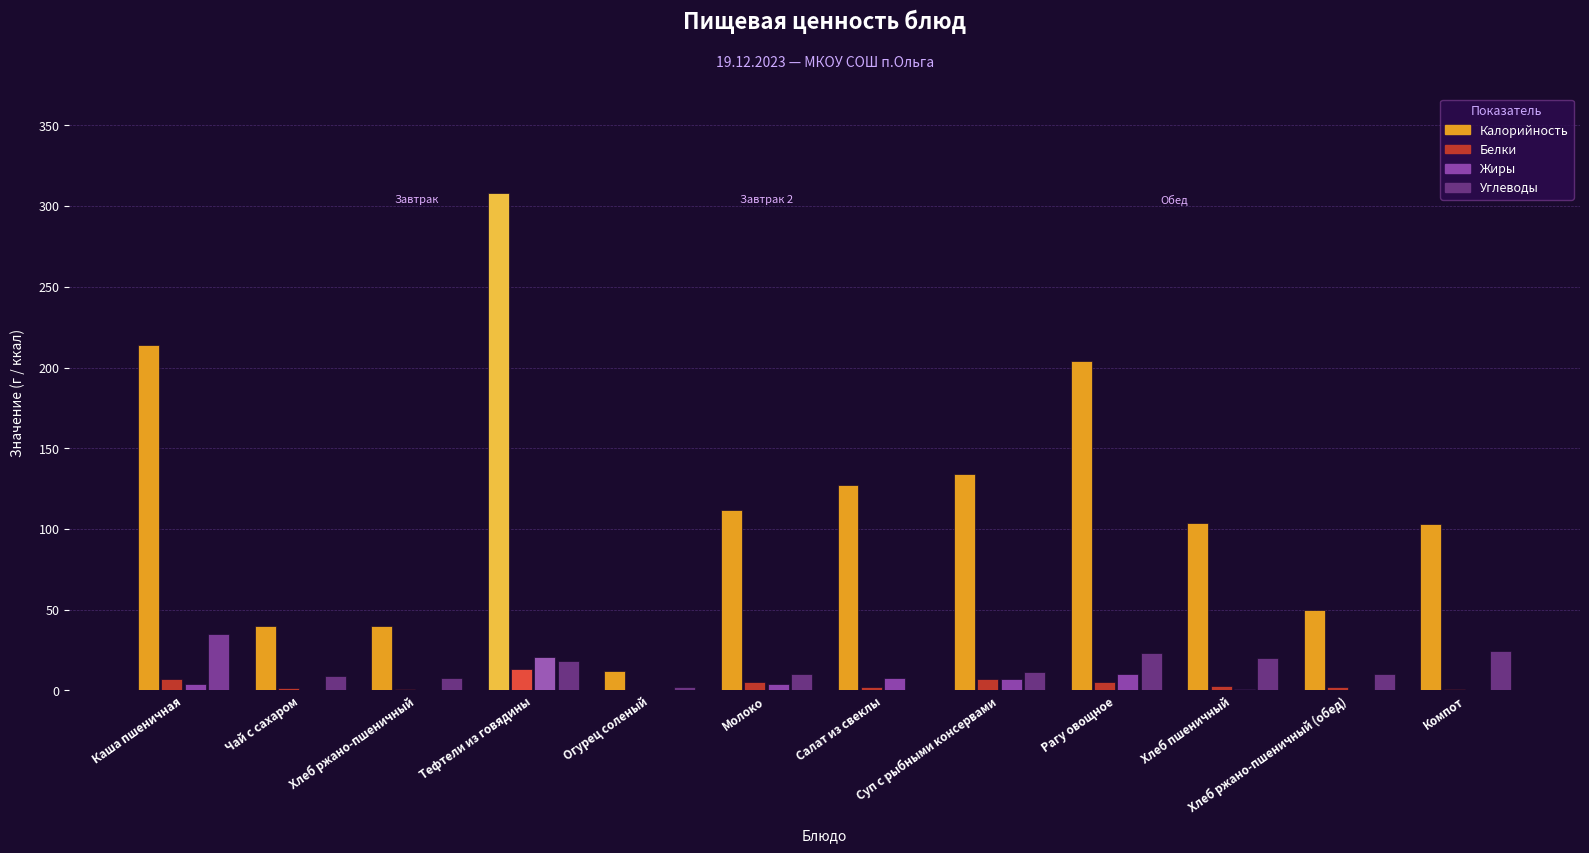

Reading right to left, transcribe all the data shown in this chart.

Калорийность: Компот=103.0	Хлеб ржано-пшеничный (обед)=50.0	Хлеб пшеничный=104.0	Рагу овощное=204.0	Суп с рыбными консервами=134.0	Салат из свеклы=127.0	Молоко=112.0	Огурец соленый=12.0	Тефтели из говядины=308.0	Хлеб ржано-пшеничный=40.0	Чай с сахаром=40.0	Каша пшеничная=213.7
Белки: Компот=1.0	Хлеб ржано-пшеничный (обед)=2.0	Хлеб пшеничный=3.0	Рагу овощное=5.0	Суп с рыбными консервами=7.0	Салат из свеклы=2.0	Молоко=5.0	Огурец соленый=0.0	Тефтели из говядины=13.0	Хлеб ржано-пшеничный=1.0	Чай с сахаром=1.4	Каша пшеничная=7.0
Жиры: Компот=0.0	Хлеб ржано-пшеничный (обед)=0.0	Хлеб пшеничный=1.0	Рагу овощное=10.0	Суп с рыбными консервами=7.0	Салат из свеклы=8.0	Молоко=4.0	Огурец соленый=0.0	Тефтели из говядины=21.0	Хлеб ржано-пшеничный=0.2	Чай с сахаром=0.0	Каша пшеничная=4.0
Углеводы: Компот=24.7	Хлеб ржано-пшеничный (обед)=10.0	Хлеб пшеничный=20.0	Рагу овощное=23.0	Суп с рыбными консервами=11.5	Салат из свеклы=0.0	Молоко=10.0	Огурец соленый=2.0	Тефтели из говядины=18.0	Хлеб ржано-пшеничный=8.0	Чай с сахаром=9.0	Каша пшеничная=35.0